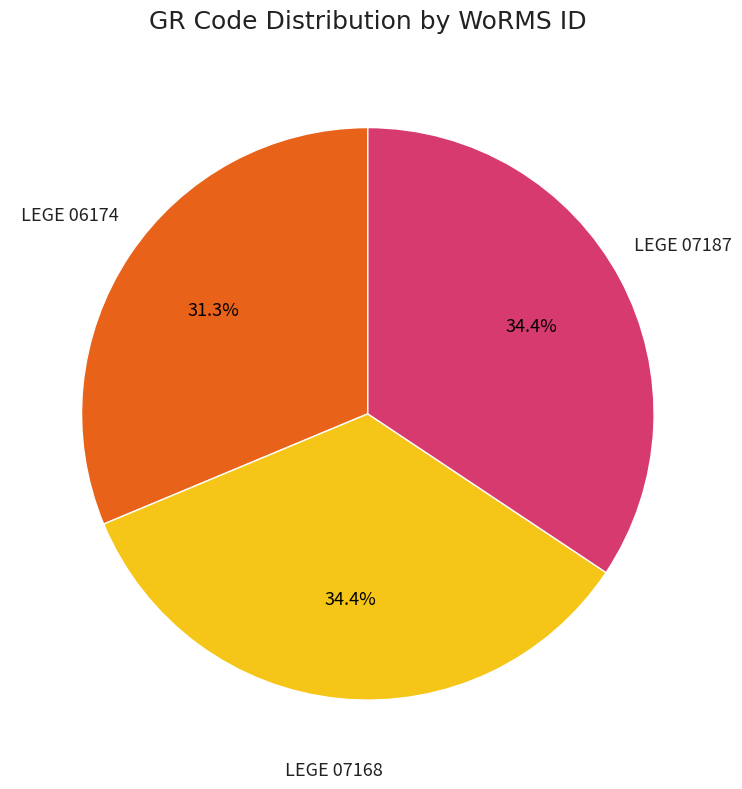

How many slices are in this pie chart?

3